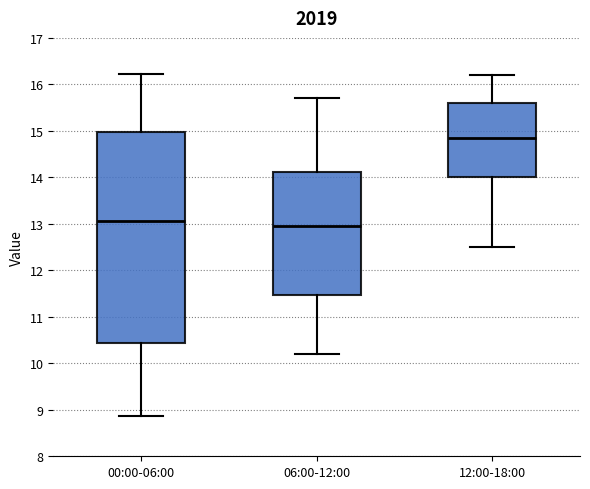

Which box is the tallest, from its lower edge to its upper edge?

00:00-06:00